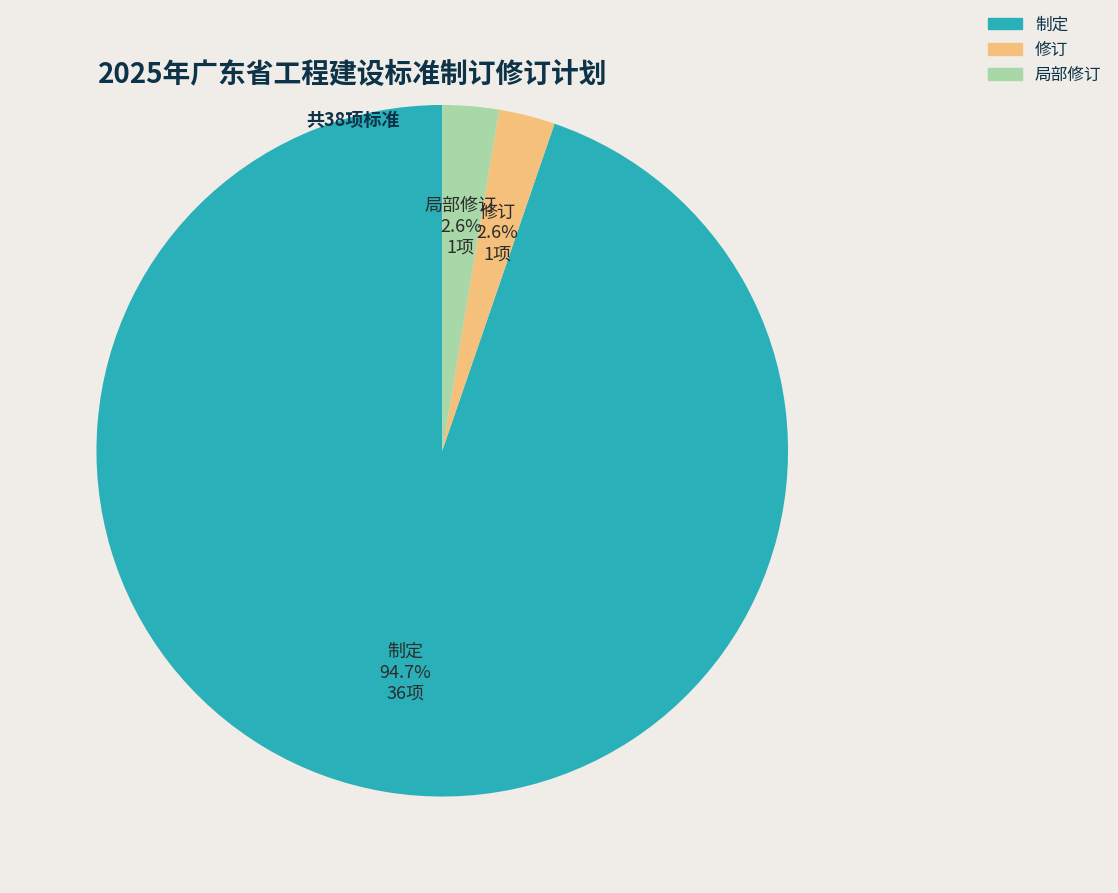

Do 制定 and 修订 together represent more than half of the pie?

Yes